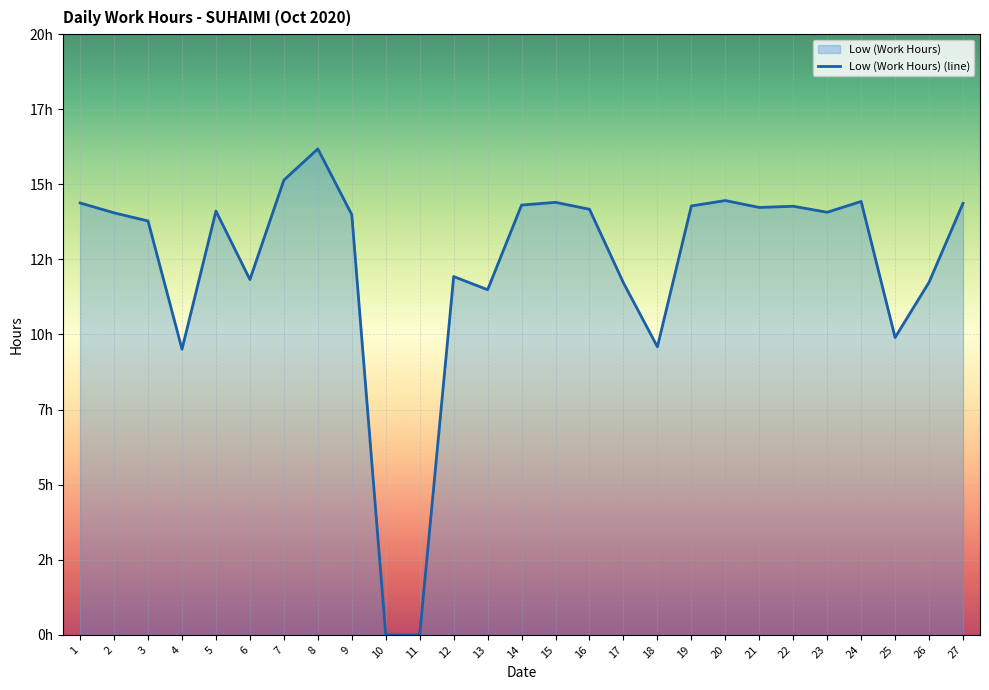

Where is the data nearest to the value 8?

4